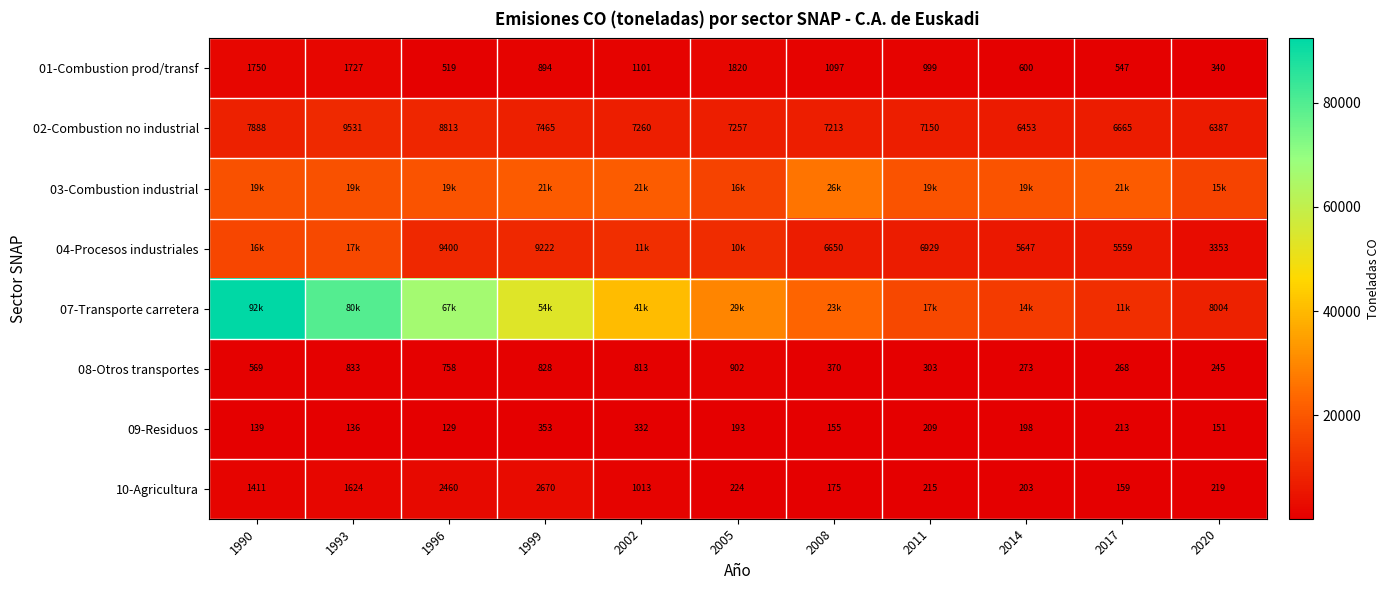

How many distinct data groups are displayed?

8